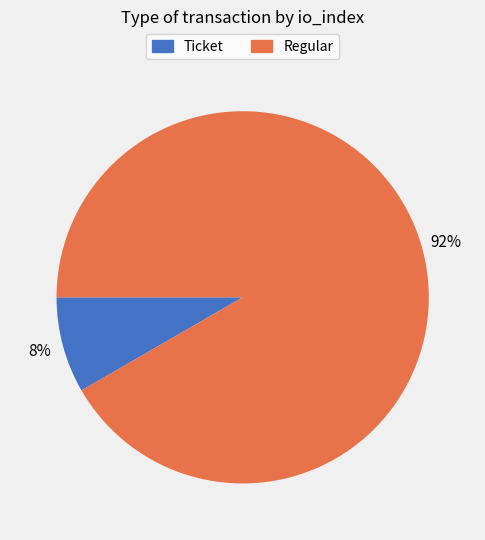

True or false: Regular accounts for 99% of the total.

False